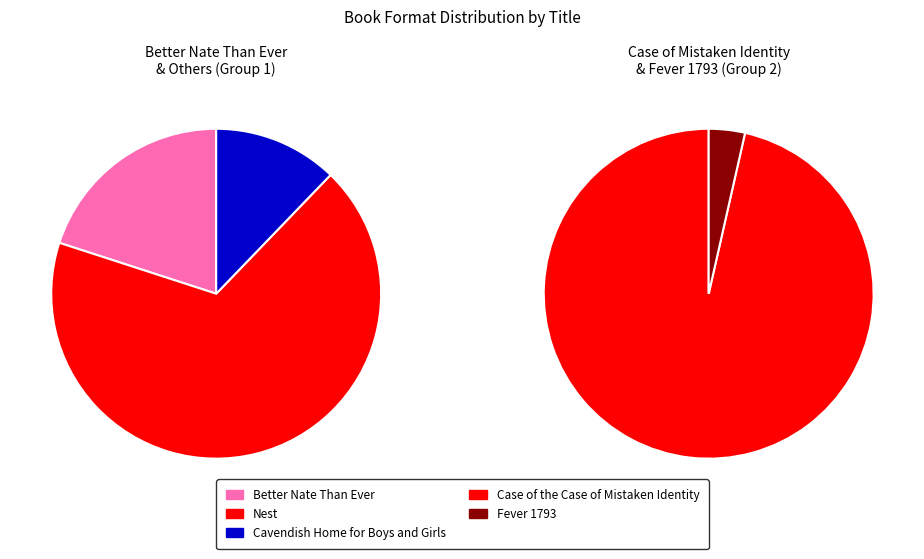

Combined, do Fever 1793 and Nest account for over 50%?

Yes